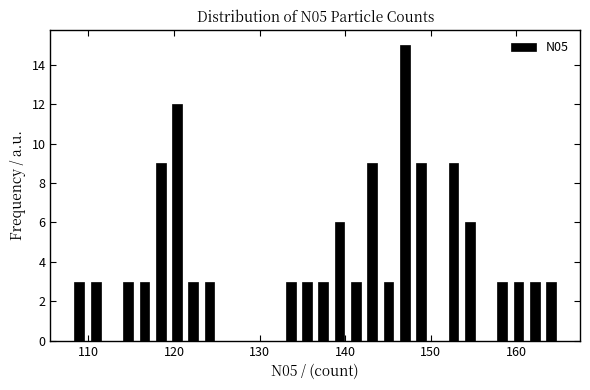

Around what value on the x-axis is the tallest bar? Give the approximate position of its centre, as read against the axis.

147